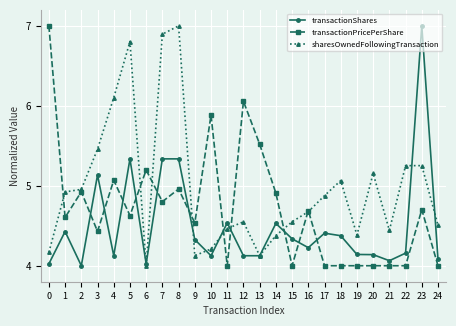

The value of sharesOwnedFollowingTransaction at 10 is 4.2. True or false?

True